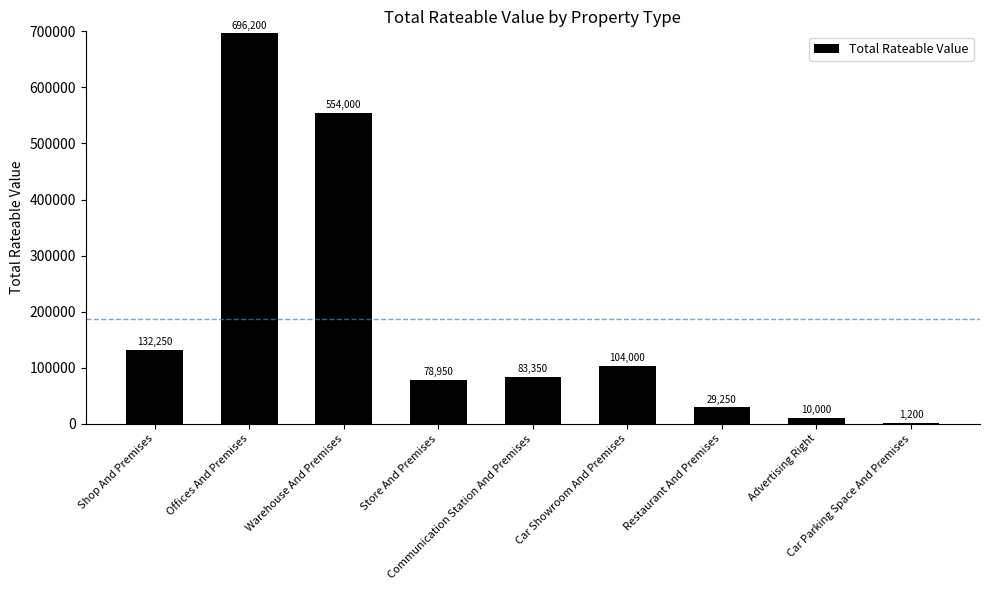

Are the bars horizontal?

No